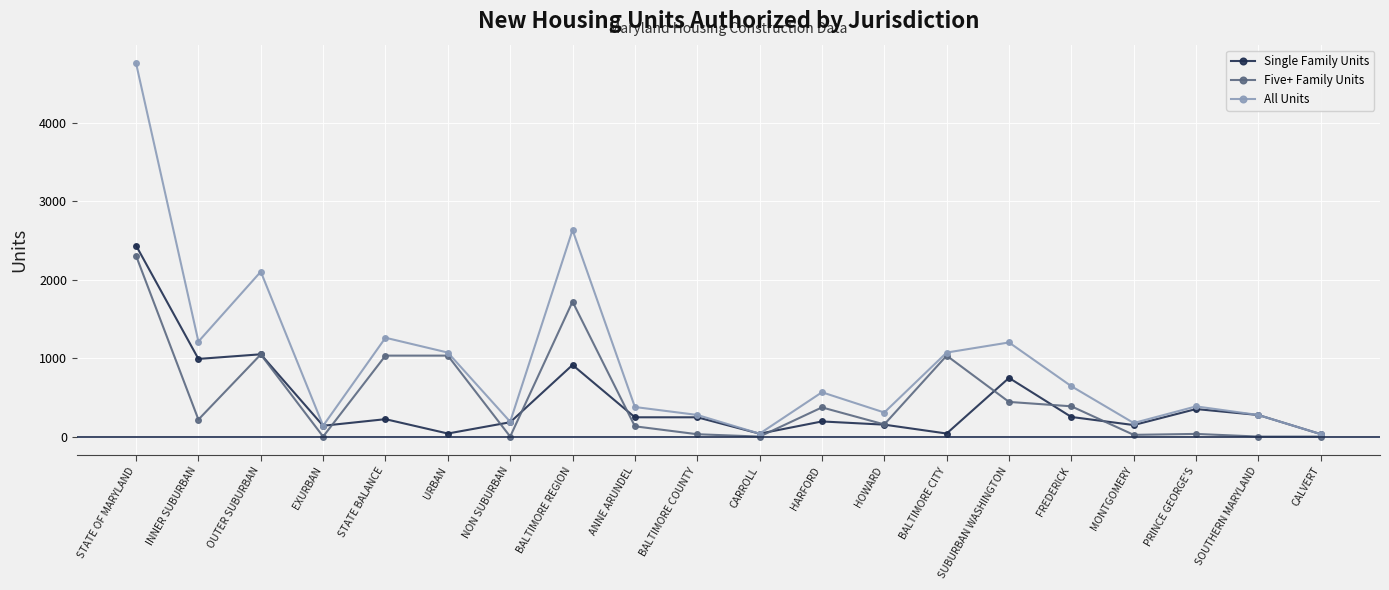

How many categories are shown in the chart?

20